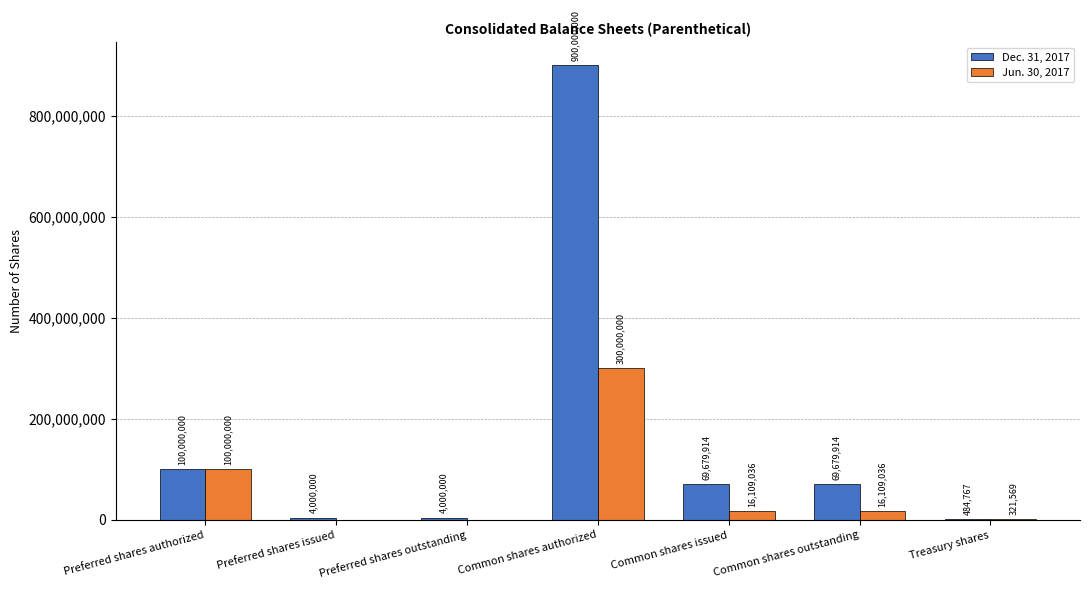

What is the average value of the Jun. 30, 2017 series?

61791377